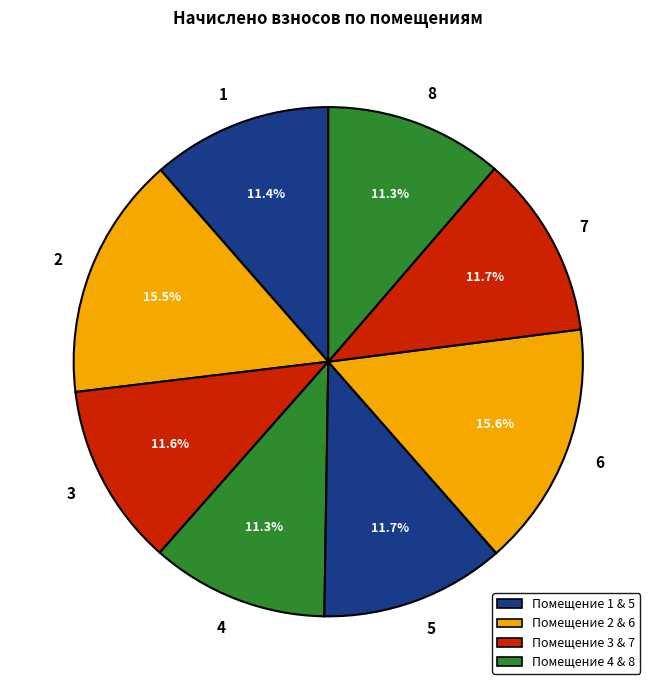

Is it true that 1 is 11% of the pie?

True